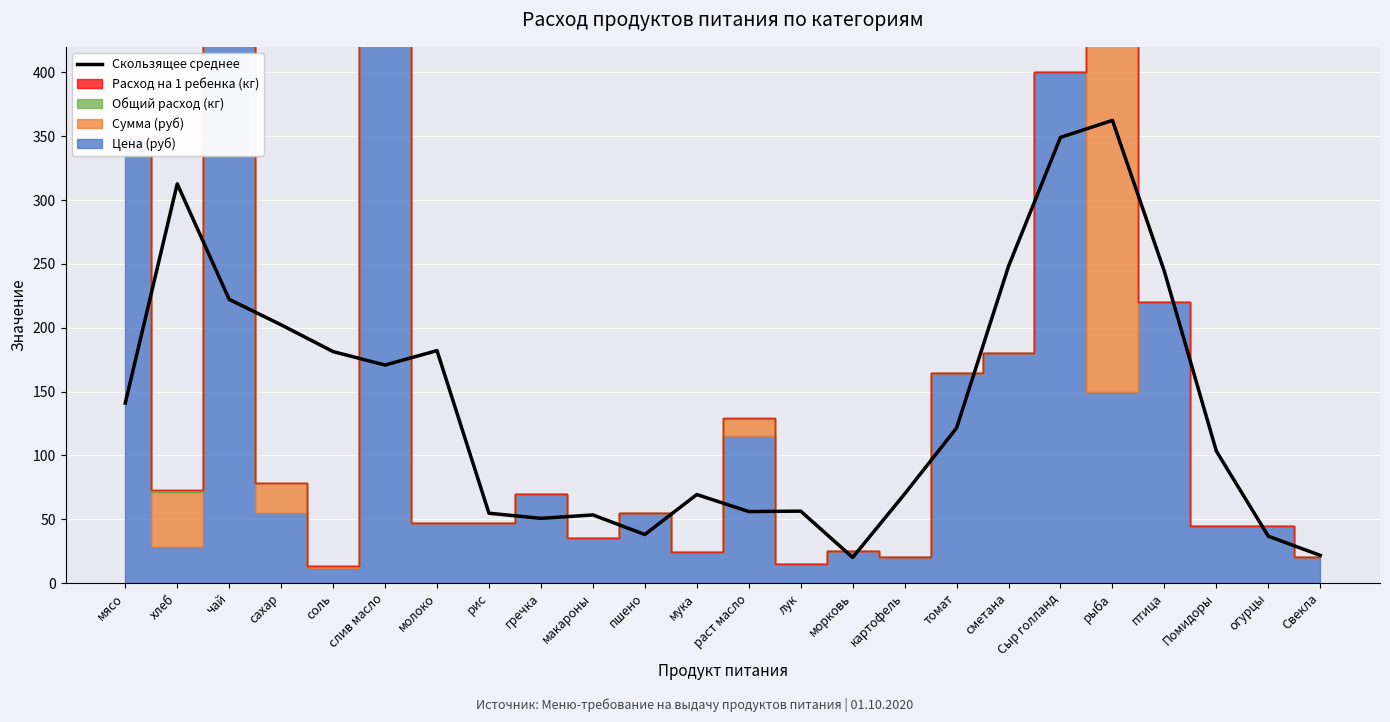

True or false: the data has more than 1 interior local peaks.

True